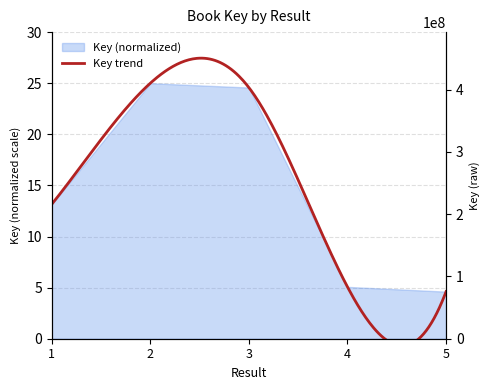

How many values are below 13?

2